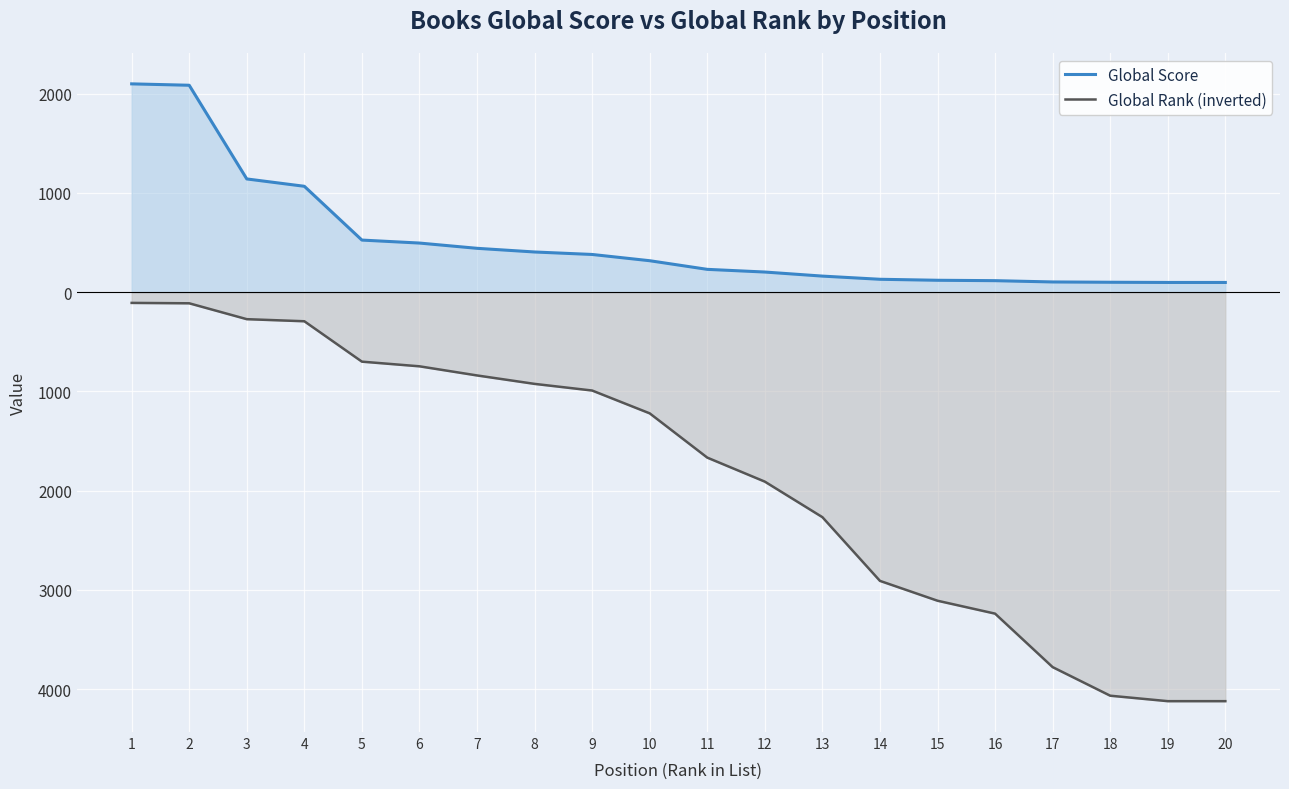

What is the smallest value displayed?

-4121